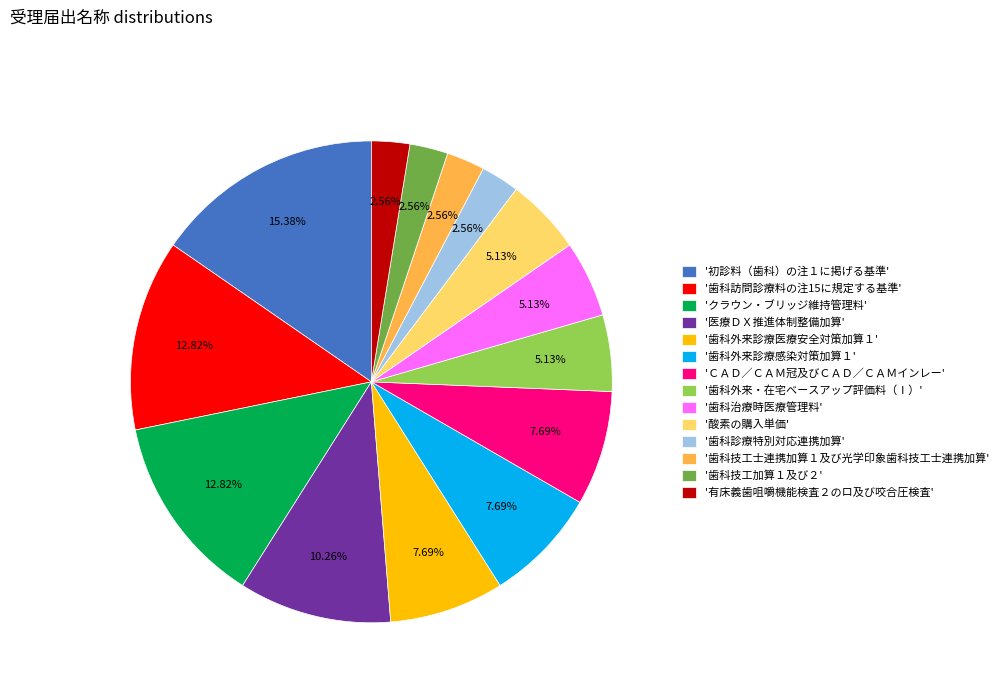

Approximately how many times larger is the value at '初診料（歯科）の注１に掲げる基準' compared to '歯科外来・在宅ベースアップ評価料（Ⅰ）'?

3.0